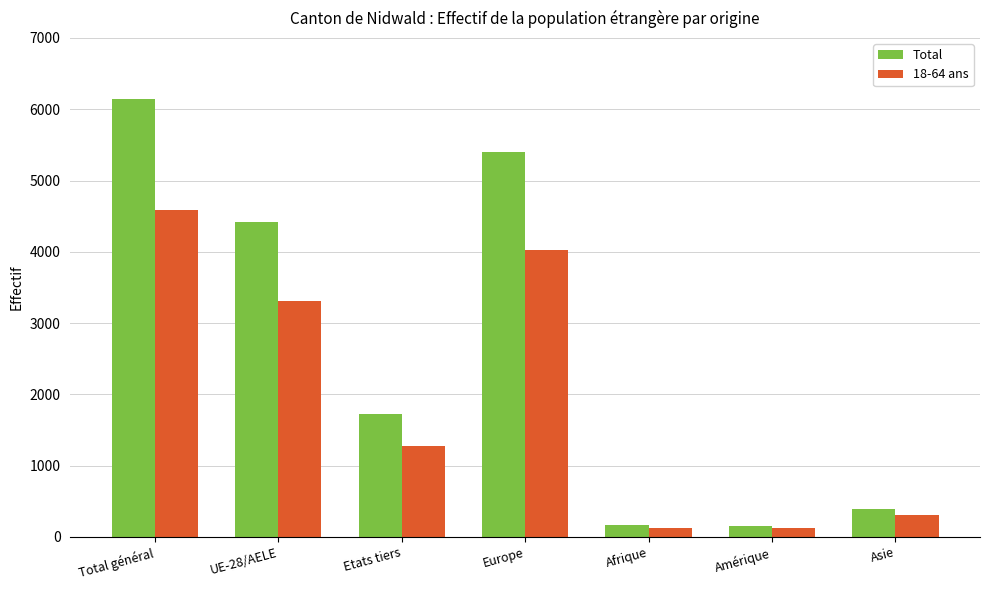

How many categories are shown in the chart?

7